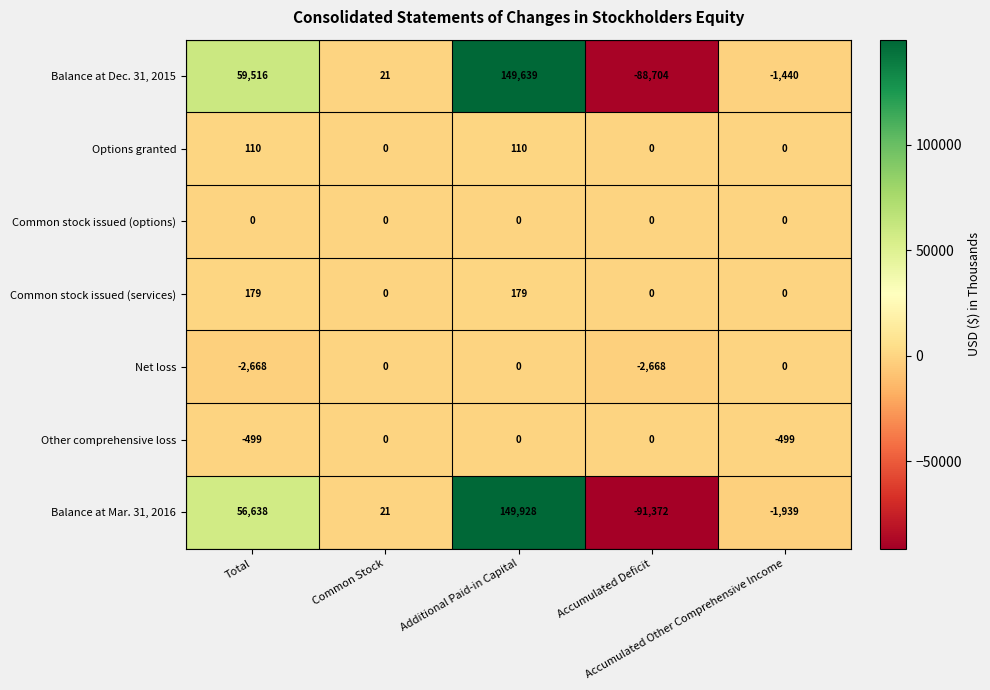

Count the Common stock issued (services) values in the range 0 to 179.

5